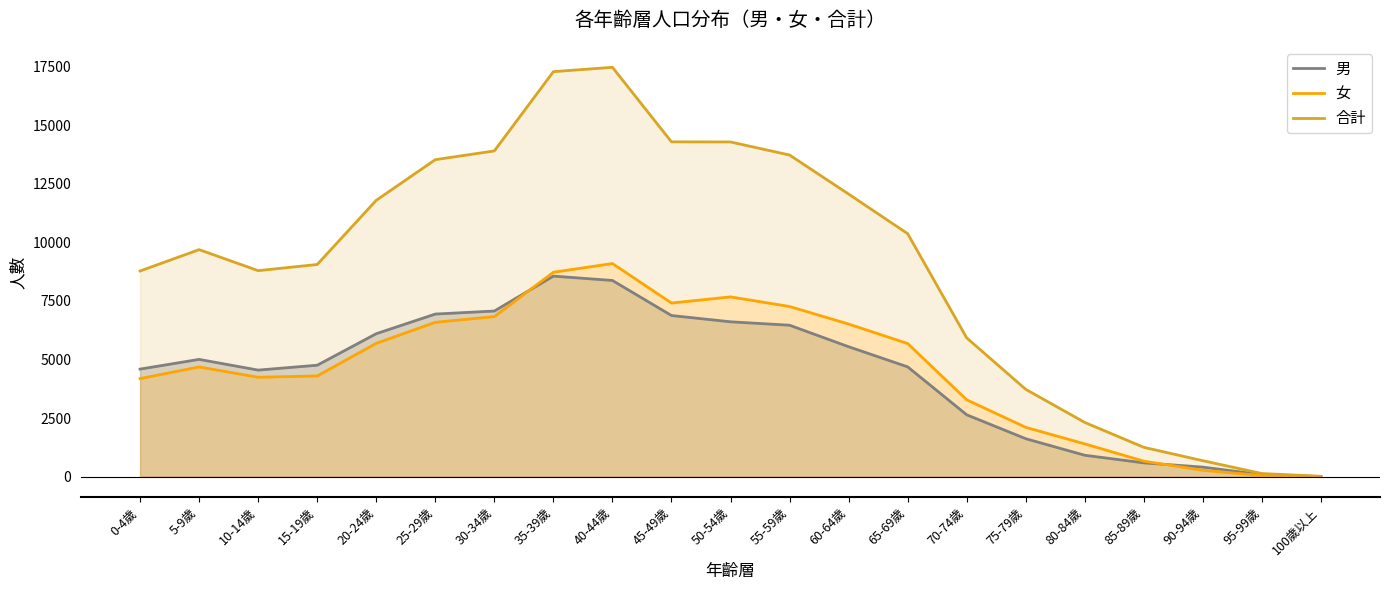

What is the difference between the maximum and minimum values in the 男 series?

8558